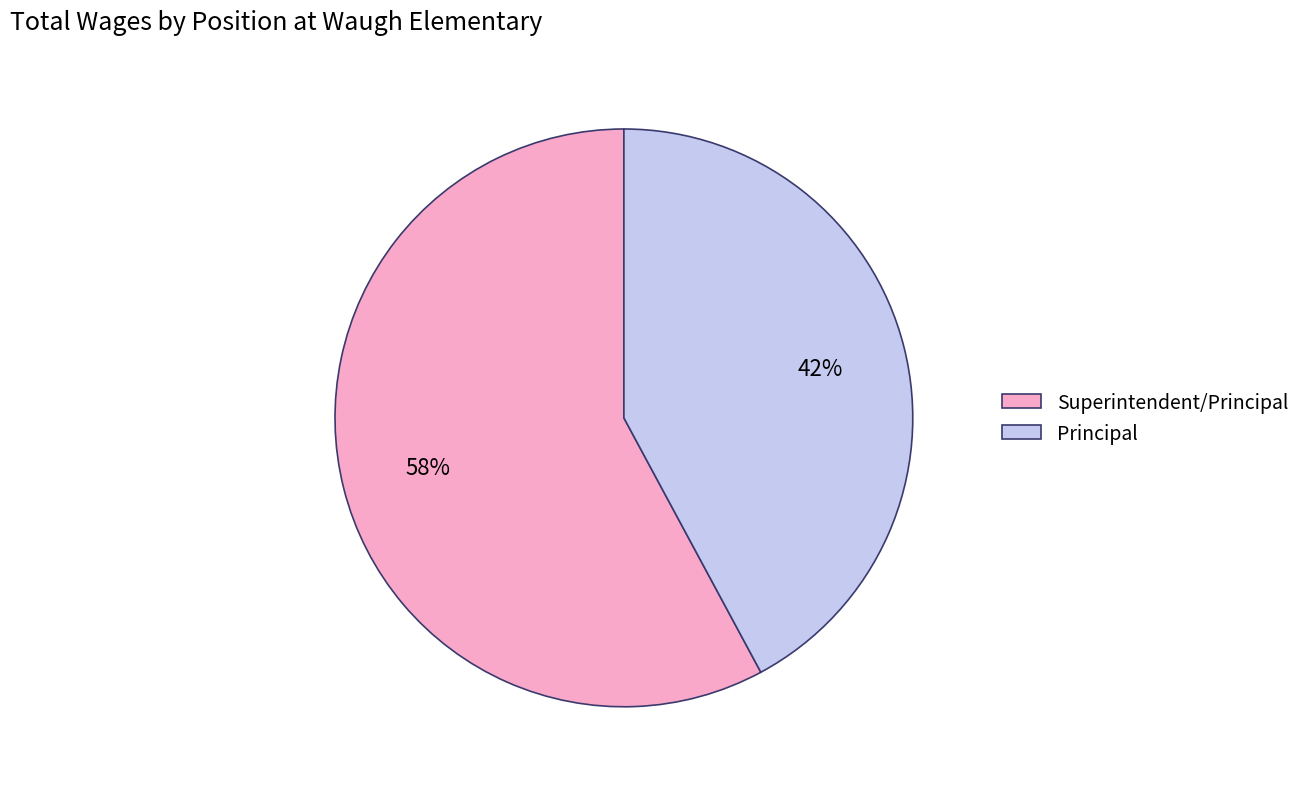

What is the largest slice in the pie chart?

Superintendent/Principal